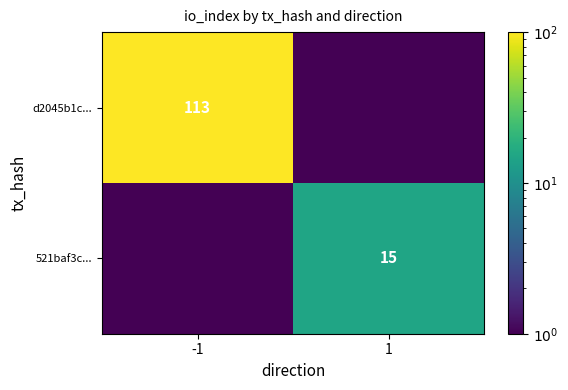

Is the value of 521baf3c... at 1 greater than the value of d2045b1c... at -1?

No